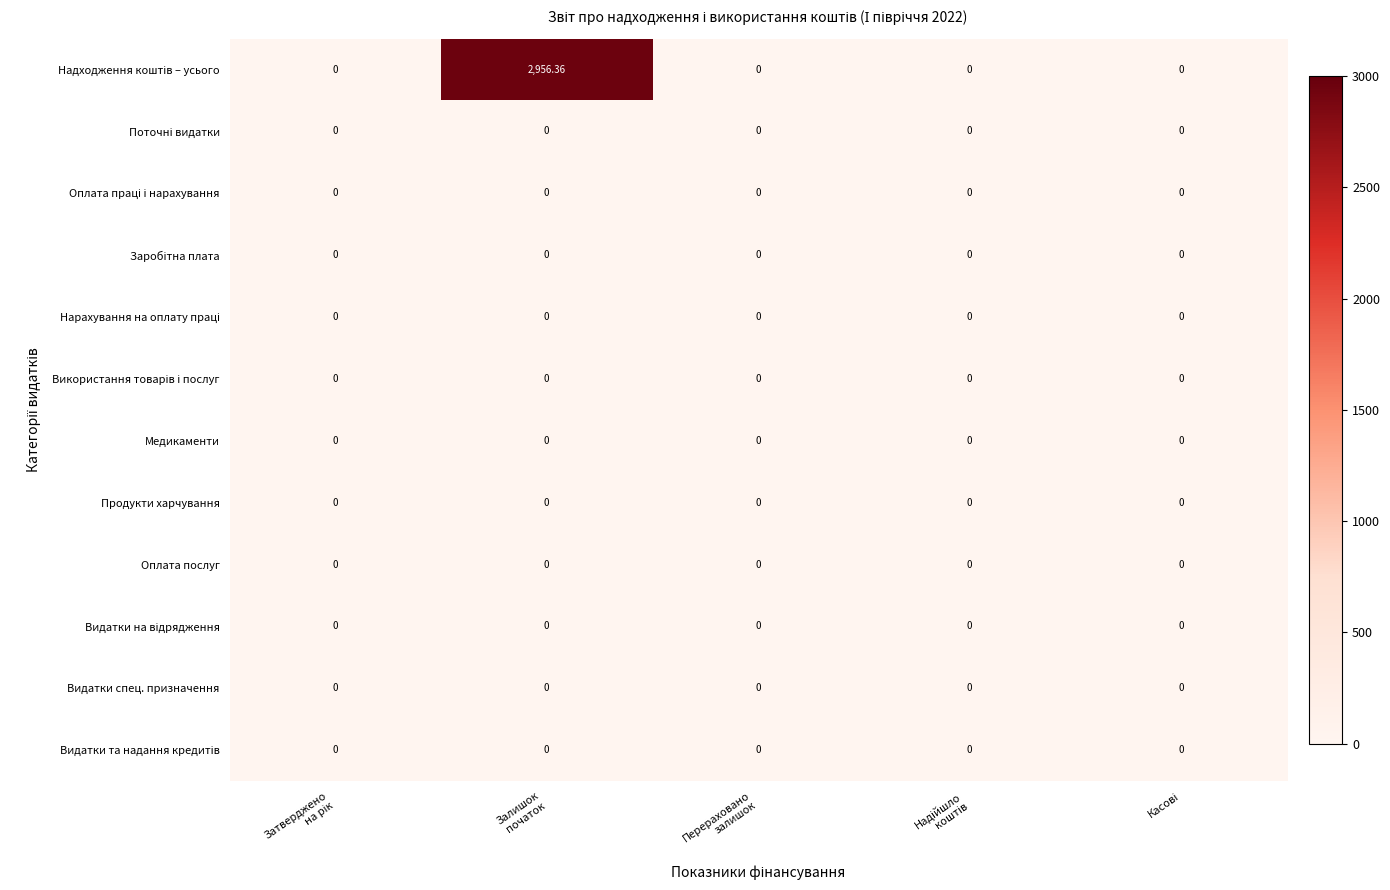

How many distinct data groups are displayed?

12